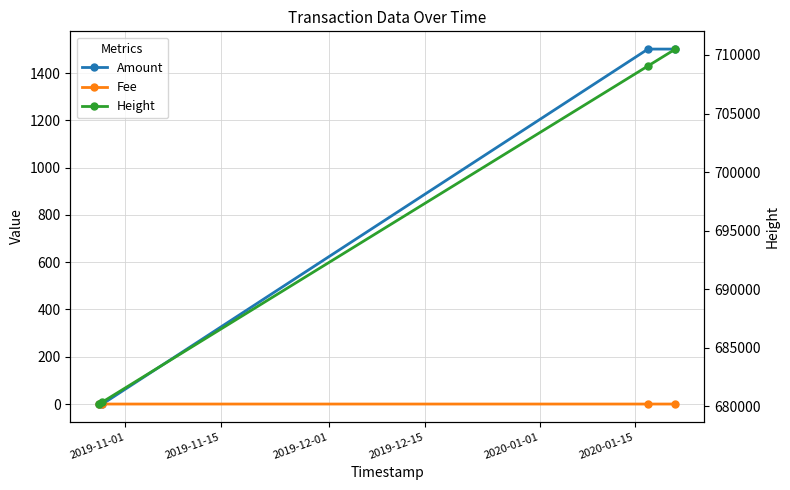

True or false: Height and Amount cross at least once.

False